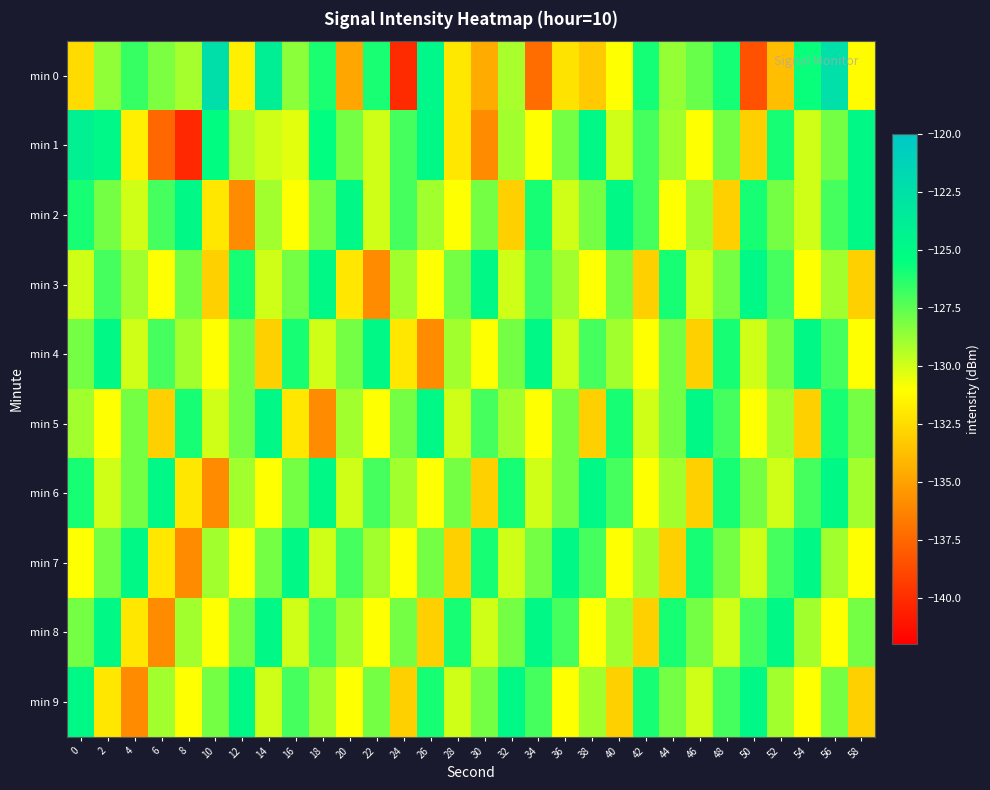

Reading left to right, what are all the values shown in this chart?

min 0: 0=-132.5	2=-128.6	4=-126.7	6=-128.2	8=-129.0	10=-122.4	12=-131.7	14=-124.0	16=-128.5	18=-126.1	20=-134.8	22=-126.1	24=-140.1	26=-124.8	28=-132.0	30=-134.6	32=-129.1	34=-137.3	36=-132.2	38=-133.3	40=-131.0	42=-126.0	44=-128.7	46=-127.8	48=-126.0	50=-138.5	52=-133.8	54=-125.7	56=-122.4	58=-131.1
min 1: 0=-124.1	2=-124.8	4=-131.6	6=-137.5	8=-140.3	10=-125.4	12=-129.2	14=-130.0	16=-130.4	18=-125.4	20=-128.0	22=-130.0	24=-127.0	26=-125.0	28=-132.0	30=-136.0	32=-129.0	34=-131.0	36=-128.0	38=-125.0	40=-130.0	42=-127.0	44=-129.0	46=-131.0	48=-128.0	50=-133.0	52=-126.0	54=-130.0	56=-128.0	58=-125.0
min 2: 0=-126.0	2=-128.0	4=-130.0	6=-127.0	8=-125.0	10=-132.0	12=-136.0	14=-129.0	16=-131.0	18=-128.0	20=-125.0	22=-130.0	24=-127.0	26=-129.0	28=-131.0	30=-128.0	32=-133.0	34=-126.0	36=-130.0	38=-128.0	40=-125.0	42=-127.0	44=-131.0	46=-129.0	48=-133.0	50=-126.0	52=-128.0	54=-130.0	56=-127.0	58=-125.0
min 3: 0=-130.0	2=-127.0	4=-129.0	6=-131.0	8=-128.0	10=-133.0	12=-126.0	14=-130.0	16=-128.0	18=-125.0	20=-132.0	22=-136.0	24=-129.0	26=-131.0	28=-128.0	30=-125.0	32=-130.0	34=-127.0	36=-129.0	38=-131.0	40=-128.0	42=-133.0	44=-126.0	46=-130.0	48=-128.0	50=-125.0	52=-127.0	54=-131.0	56=-129.0	58=-133.0
min 4: 0=-128.0	2=-125.0	4=-130.0	6=-127.0	8=-129.0	10=-131.0	12=-128.0	14=-133.0	16=-126.0	18=-130.0	20=-128.0	22=-125.0	24=-132.0	26=-136.0	28=-129.0	30=-131.0	32=-128.0	34=-125.0	36=-130.0	38=-127.0	40=-129.0	42=-131.0	44=-128.0	46=-133.0	48=-126.0	50=-130.0	52=-128.0	54=-125.0	56=-127.0	58=-131.0
min 5: 0=-129.0	2=-131.0	4=-128.0	6=-133.0	8=-126.0	10=-130.0	12=-128.0	14=-125.0	16=-132.0	18=-136.0	20=-129.0	22=-131.0	24=-128.0	26=-125.0	28=-130.0	30=-127.0	32=-129.0	34=-131.0	36=-128.0	38=-133.0	40=-126.0	42=-130.0	44=-128.0	46=-125.0	48=-127.0	50=-131.0	52=-129.0	54=-133.0	56=-126.0	58=-128.0
min 6: 0=-126.0	2=-130.0	4=-128.0	6=-125.0	8=-132.0	10=-136.0	12=-129.0	14=-131.0	16=-128.0	18=-125.0	20=-130.0	22=-127.0	24=-129.0	26=-131.0	28=-128.0	30=-133.0	32=-126.0	34=-130.0	36=-128.0	38=-125.0	40=-127.0	42=-131.0	44=-129.0	46=-133.0	48=-126.0	50=-128.0	52=-130.0	54=-127.0	56=-125.0	58=-129.0
min 7: 0=-131.0	2=-128.0	4=-125.0	6=-132.0	8=-136.0	10=-129.0	12=-131.0	14=-128.0	16=-125.0	18=-130.0	20=-127.0	22=-129.0	24=-131.0	26=-128.0	28=-133.0	30=-126.0	32=-130.0	34=-128.0	36=-125.0	38=-127.0	40=-131.0	42=-129.0	44=-133.0	46=-126.0	48=-128.0	50=-130.0	52=-127.0	54=-125.0	56=-129.0	58=-131.0
min 8: 0=-128.0	2=-125.0	4=-132.0	6=-136.0	8=-129.0	10=-131.0	12=-128.0	14=-125.0	16=-130.0	18=-127.0	20=-129.0	22=-131.0	24=-128.0	26=-133.0	28=-126.0	30=-130.0	32=-128.0	34=-125.0	36=-127.0	38=-131.0	40=-129.0	42=-133.0	44=-126.0	46=-128.0	48=-130.0	50=-127.0	52=-125.0	54=-129.0	56=-131.0	58=-128.0
min 9: 0=-125.0	2=-132.0	4=-136.0	6=-129.0	8=-131.0	10=-128.0	12=-125.0	14=-130.0	16=-127.0	18=-129.0	20=-131.0	22=-128.0	24=-133.0	26=-126.0	28=-130.0	30=-128.0	32=-125.0	34=-127.0	36=-131.0	38=-129.0	40=-133.0	42=-126.0	44=-128.0	46=-130.0	48=-127.0	50=-125.0	52=-129.0	54=-131.0	56=-128.0	58=-133.0